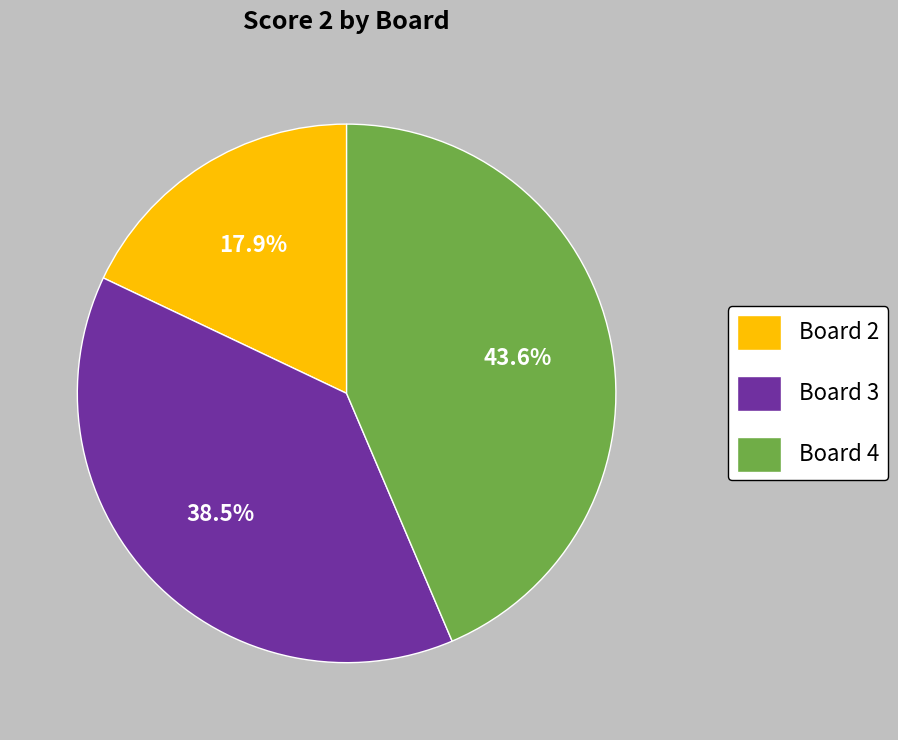

Is there any slice that represents more than half of the pie?

No